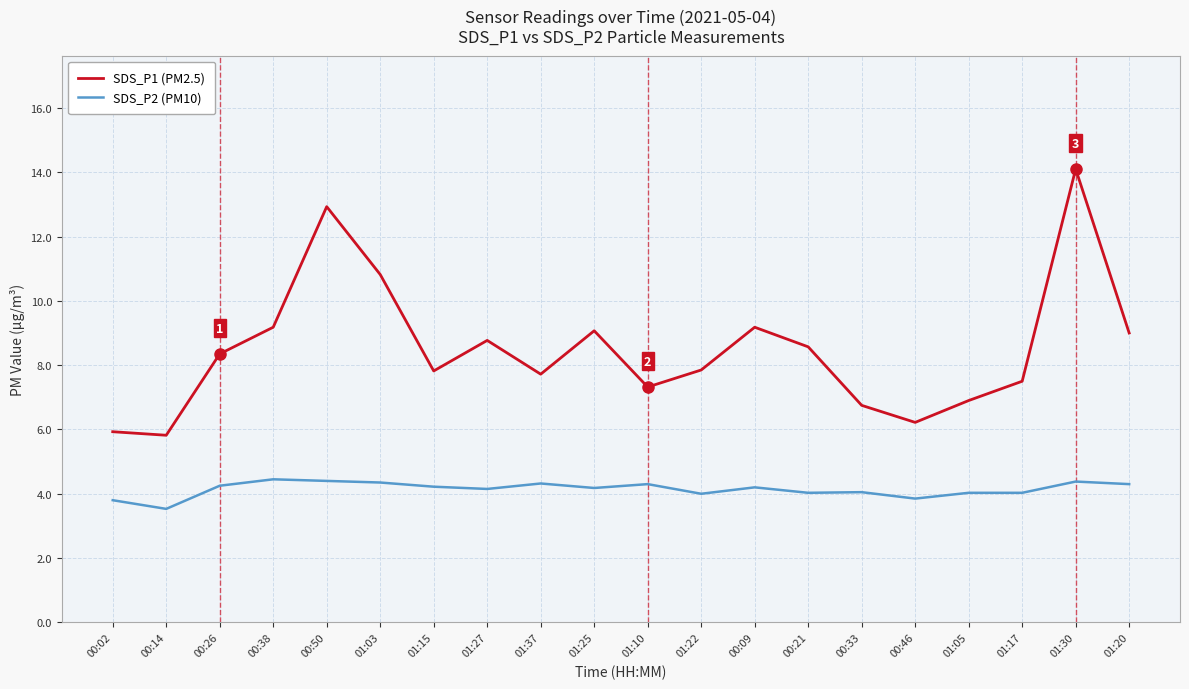

Where does the SDS_P2 (PM10) series first go above 4?

00:26